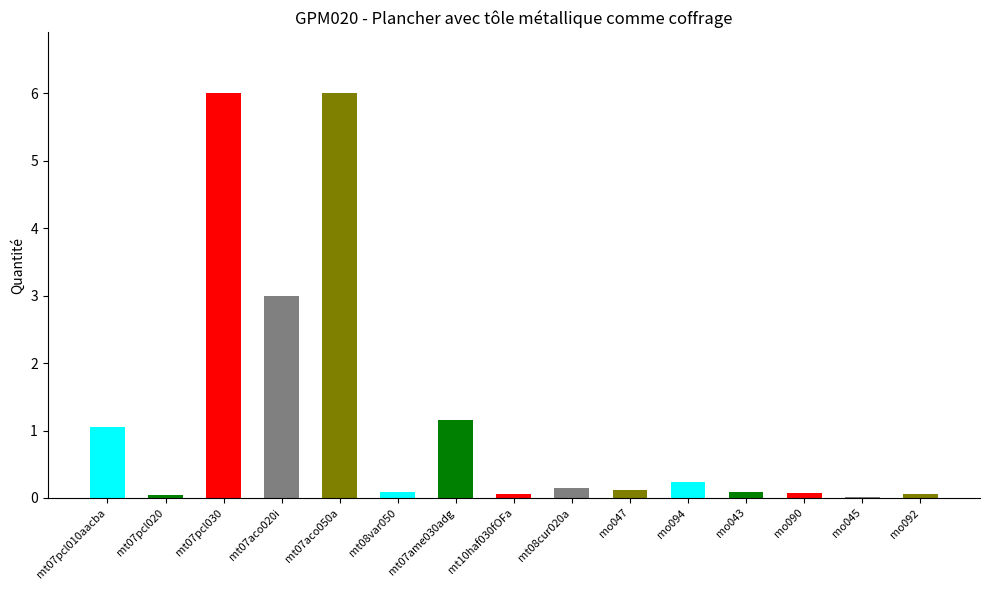

The chart shows a value of 0.7 at mt07pcl010aacba. True or false?

False